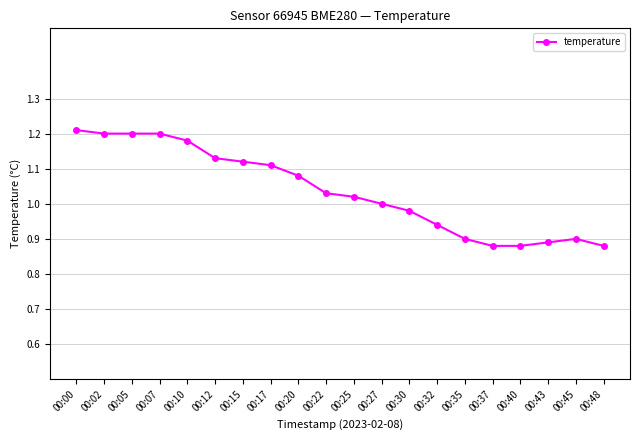

What is the change in value from 00:00 to 00:35?

-0.3